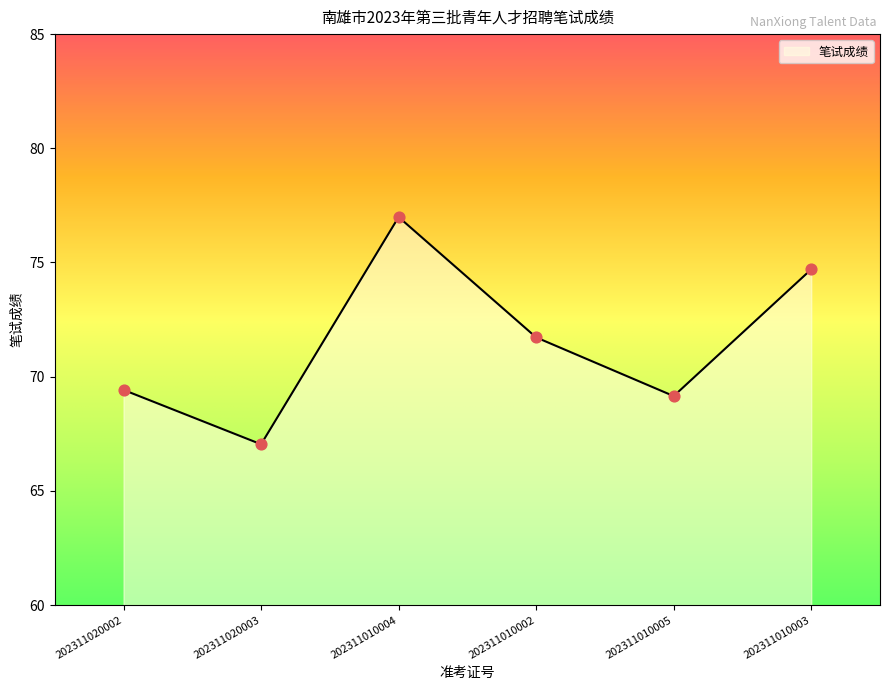

Between 202311010003 and 202311020002, which is larger?

202311010003